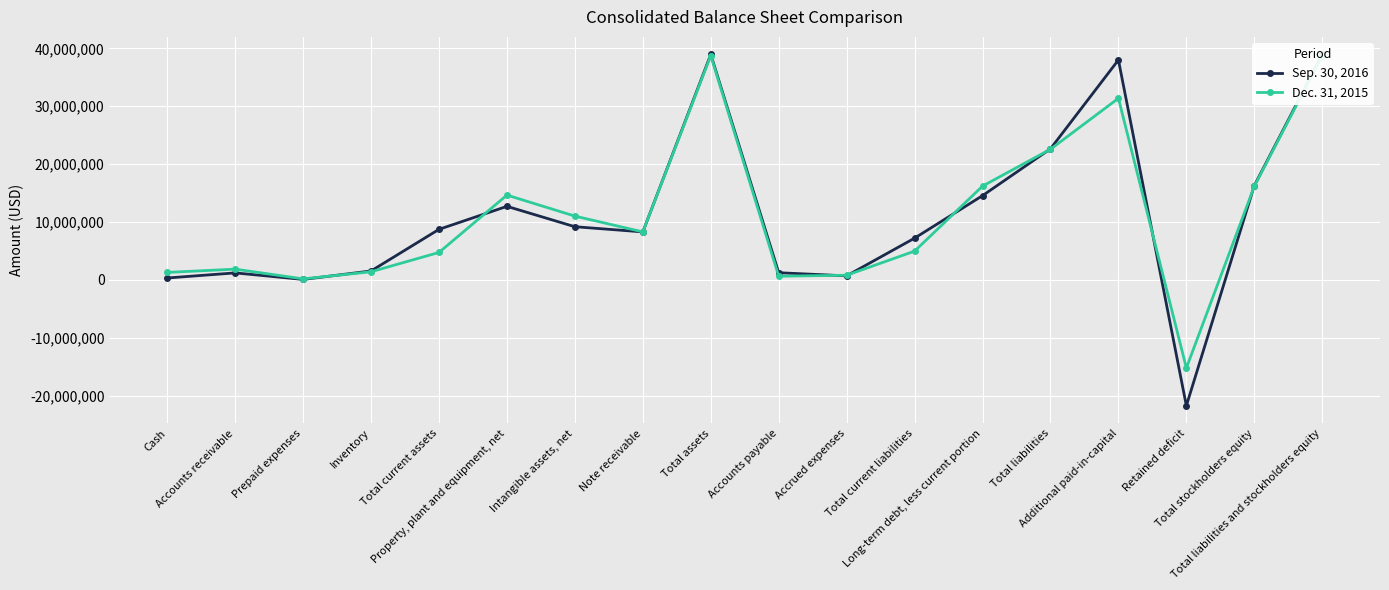

Which series has the largest total across all categories?

Sep. 30, 2016